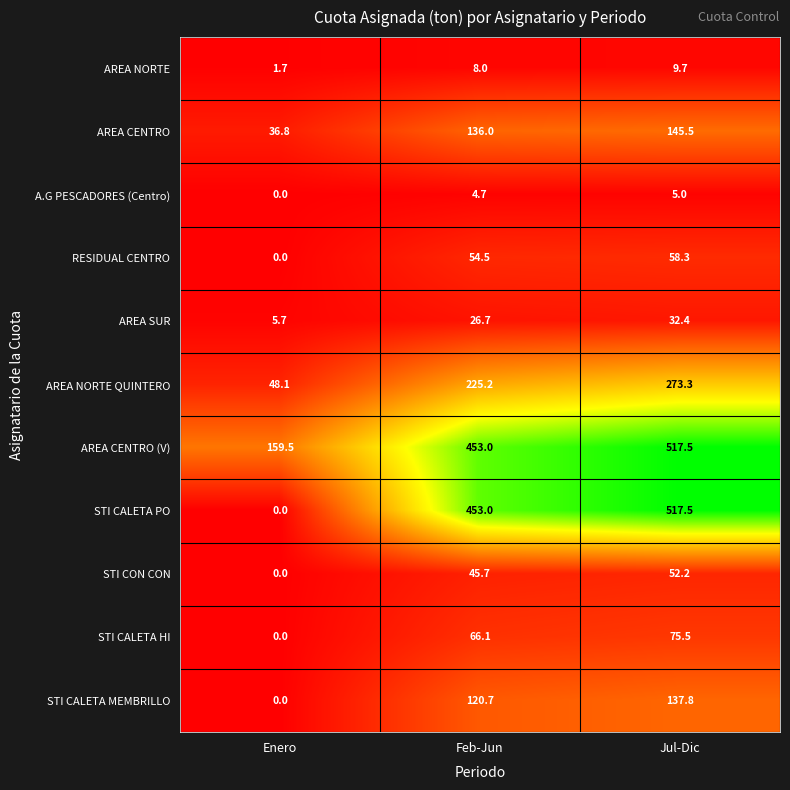

How many series are shown in this chart?

11